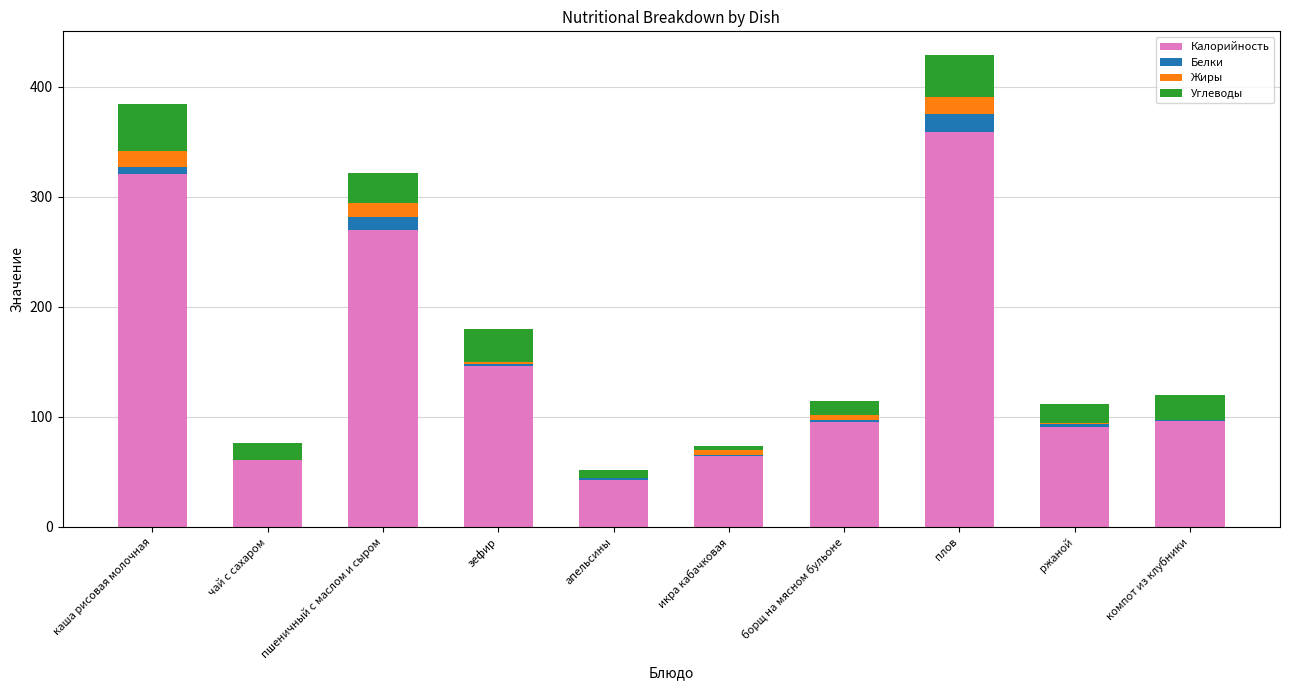

The value of Калорийность at апельсины is 43.0. True or false?

True